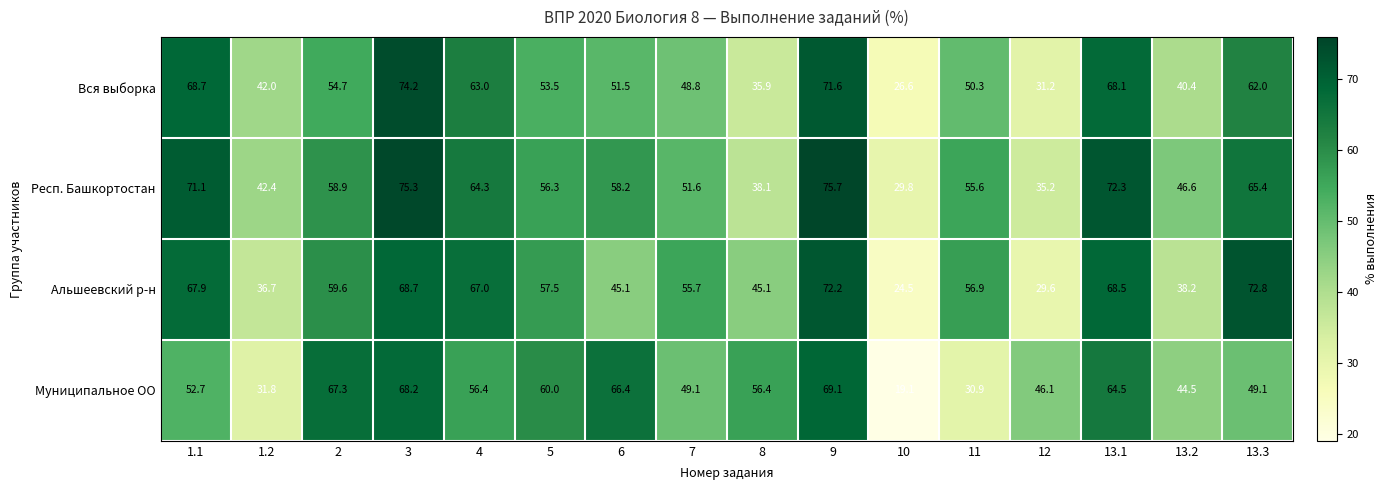

What is the difference between the second highest and minimum values in the Респ. Башкортостан series?

45.5